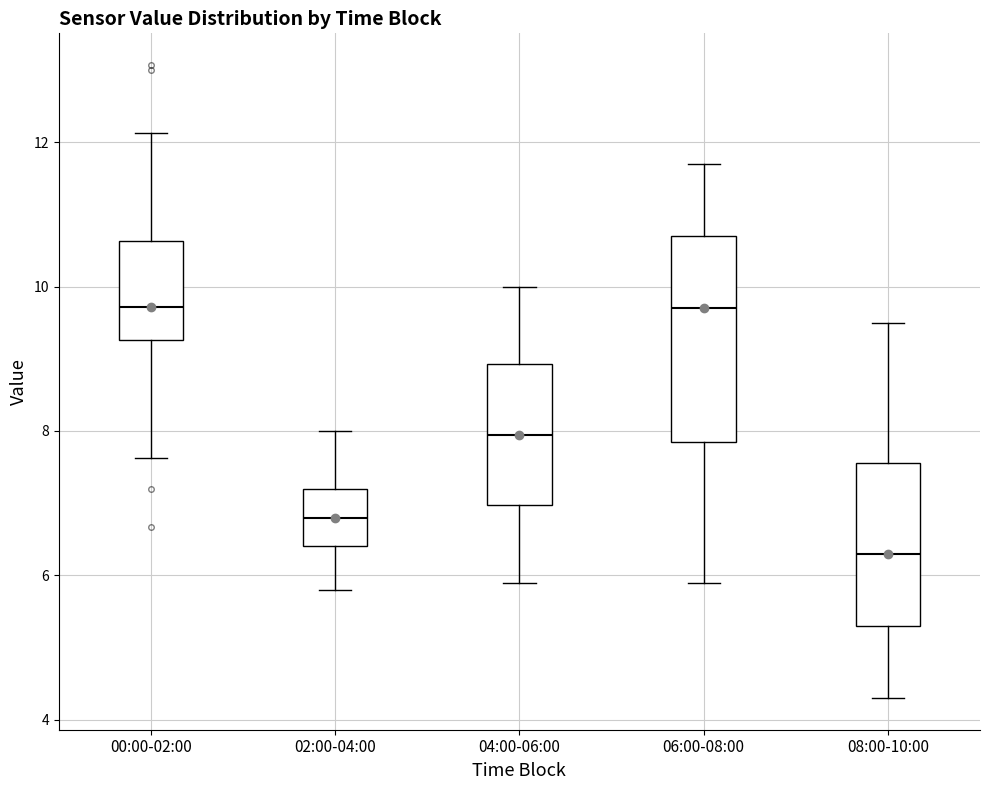

Reading left to right, read every box against the y-axis: the position of its median line, the range the box covers, and the ends of its whiskers. The values are not printed on the chart, so give them approximately, as read against the axis.

00:00-02:00: median 9.8, box 9.2 to 10.6, whiskers 7.6 to 12.2
02:00-04:00: median 6.8, box 6.4 to 7.2, whiskers 5.8 to 8.0
04:00-06:00: median 8.0, box 7.0 to 9.0, whiskers 6.0 to 10.0
06:00-08:00: median 9.8, box 7.8 to 10.8, whiskers 6.0 to 11.8
08:00-10:00: median 6.4, box 5.4 to 7.6, whiskers 4.4 to 9.6